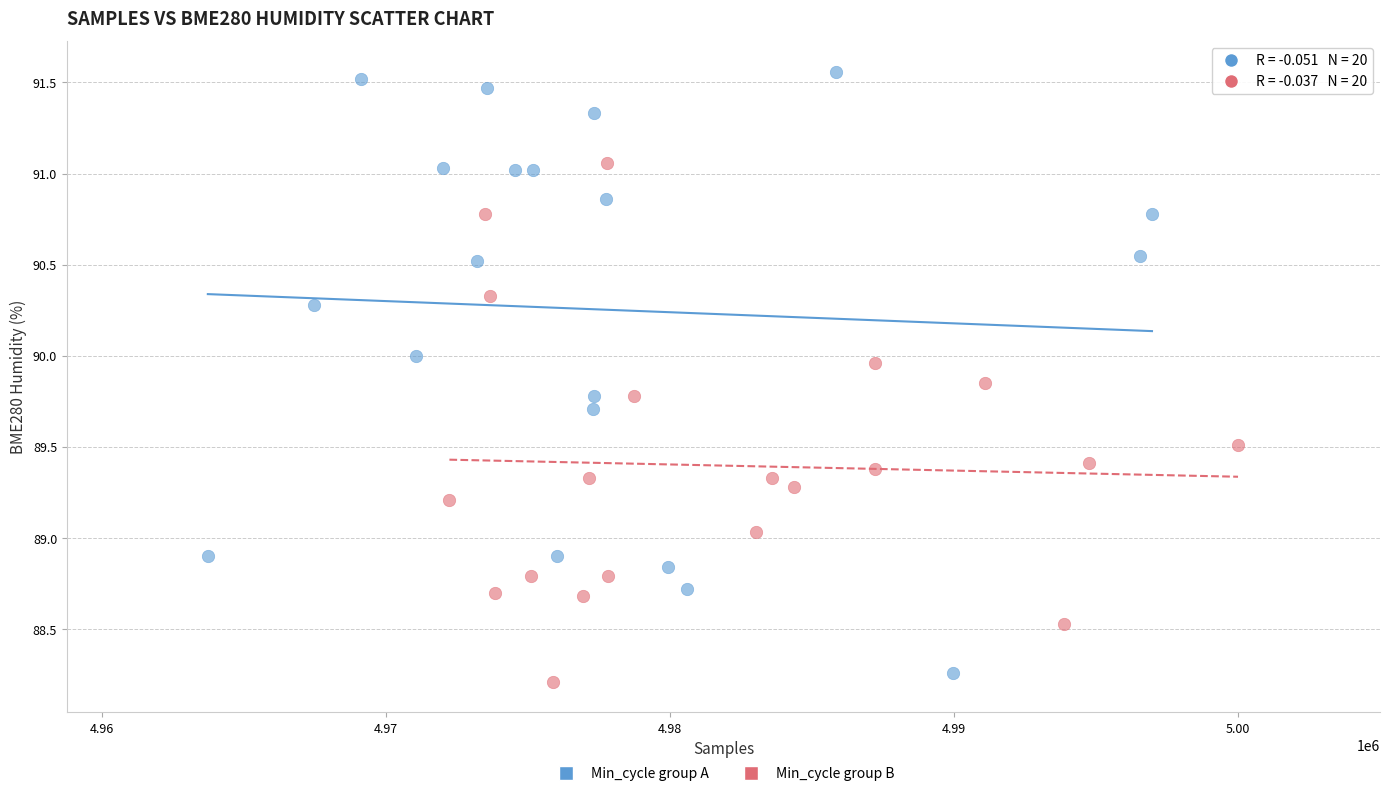

Which series reaches the maximum Y coordinate?

Min_cycle group A